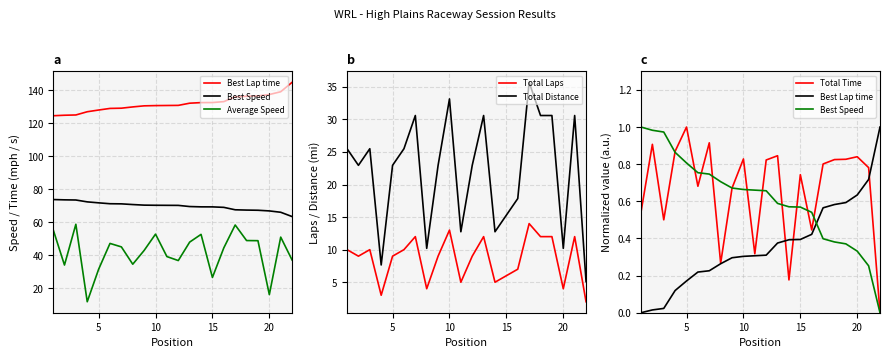

What is the lowest value of the Total Laps series?

2.0